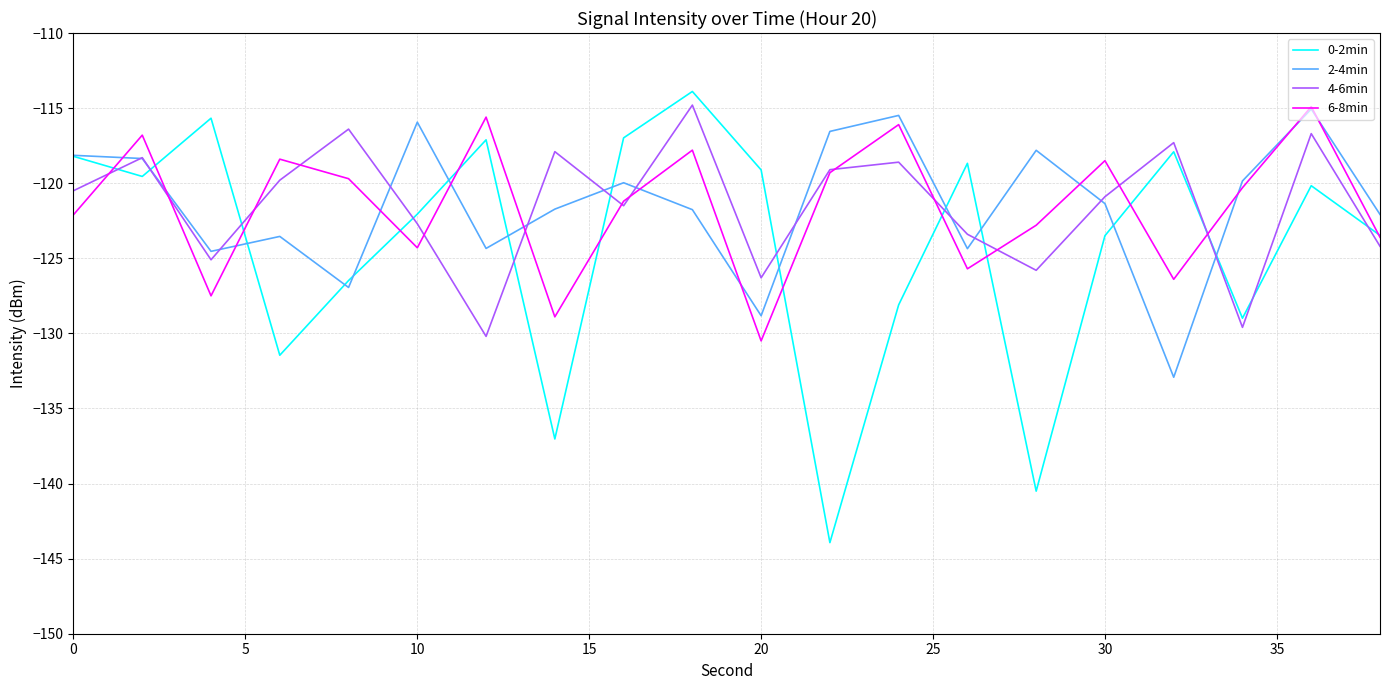

Which series has the largest range (max minus min)?

0-2min